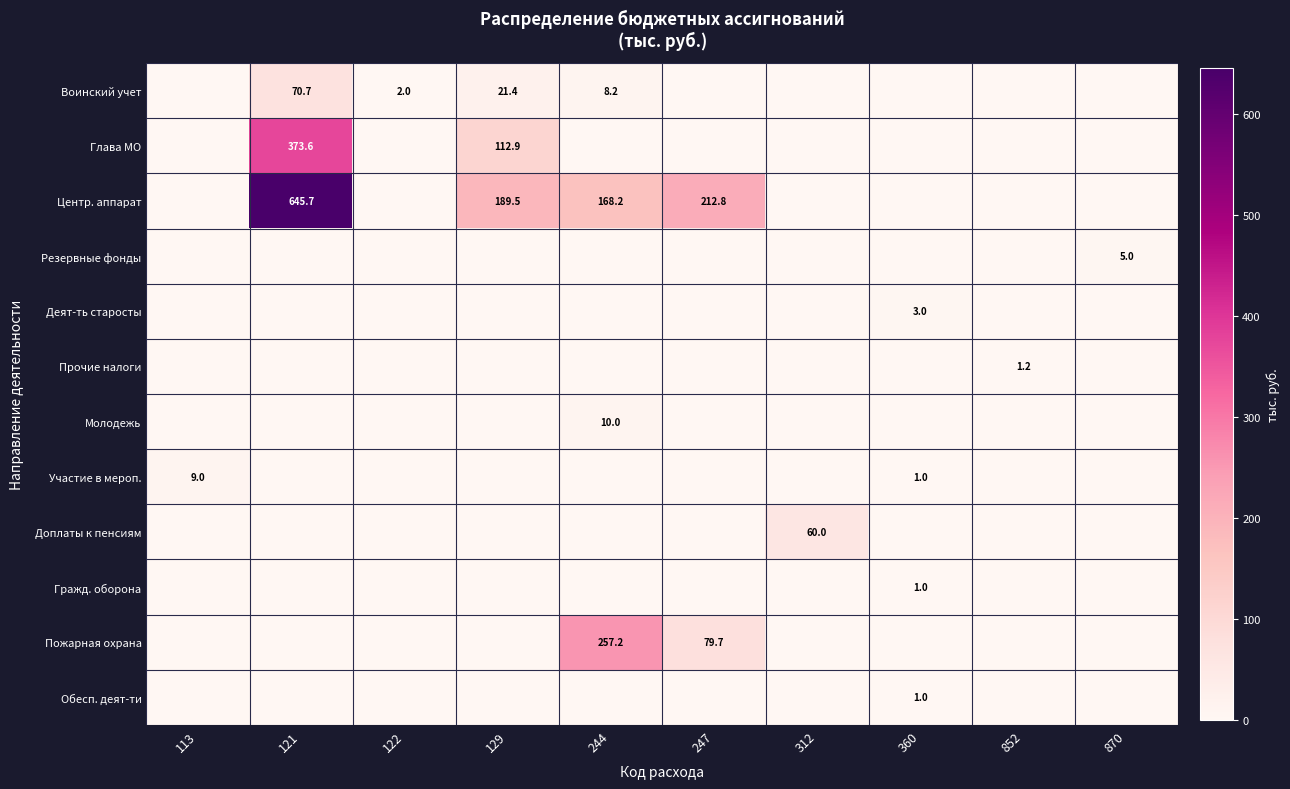

The value of Пожарная охрана at 244 is 257.2. True or false?

True